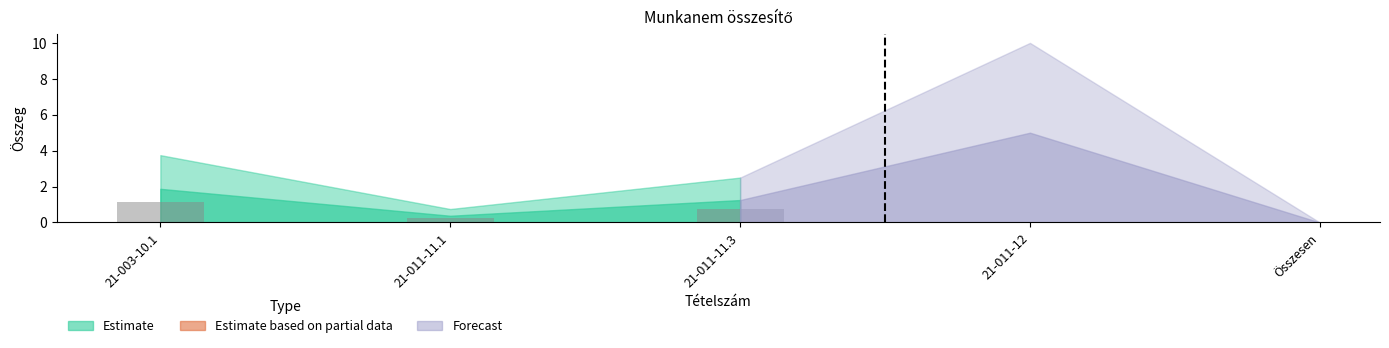

How many values are between 0 and 1?

2